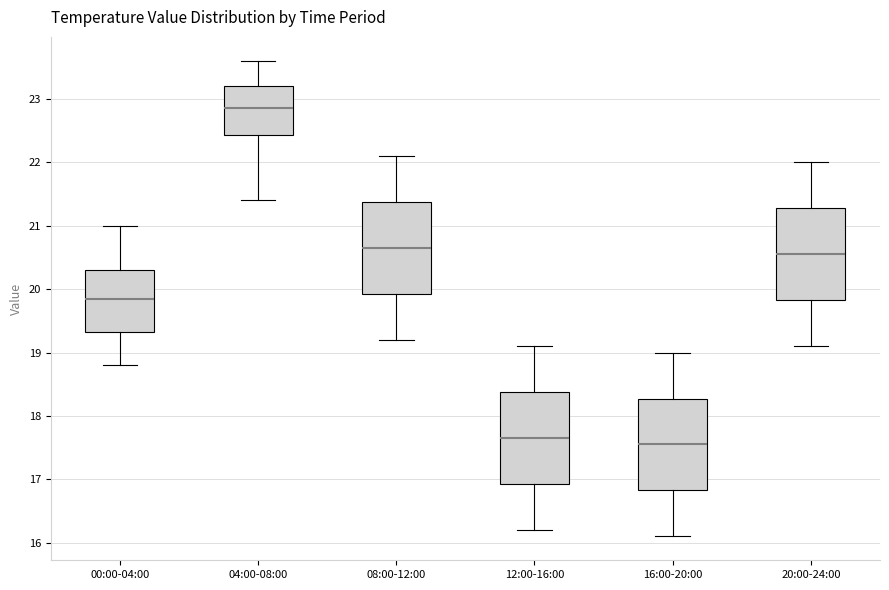

Where is the lower edge of the box for 04:00-08:00 on the y-axis? The values are not printed on the chart, so give them approximately, as read against the axis.

22.4